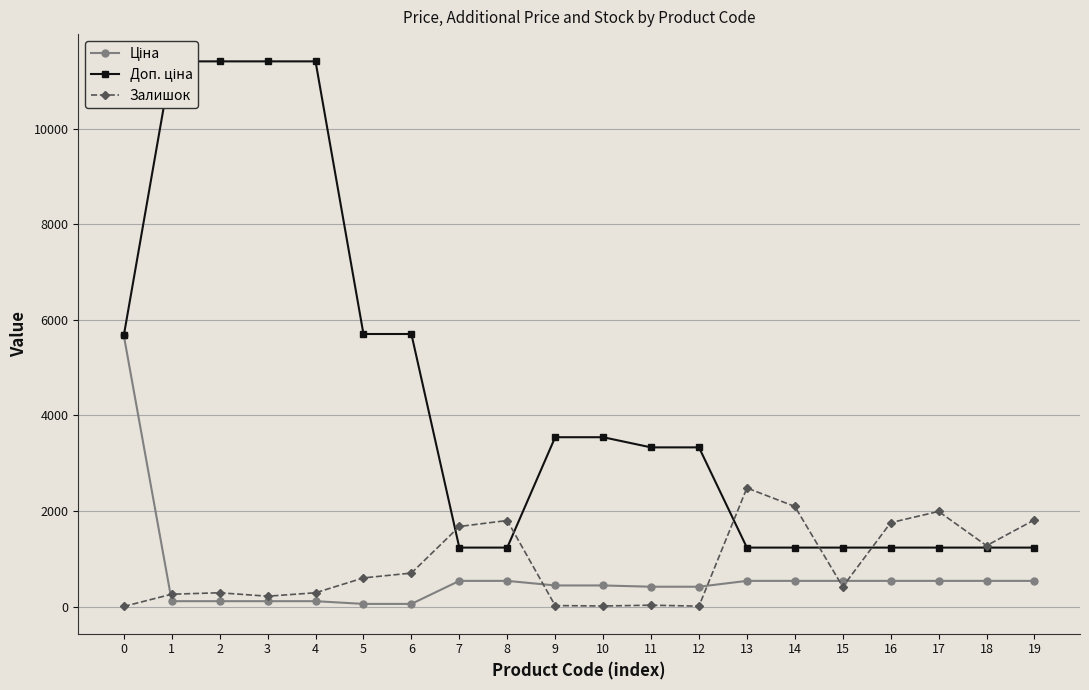

True or false: Доп. ціна and Ціна intersect in this chart.

False